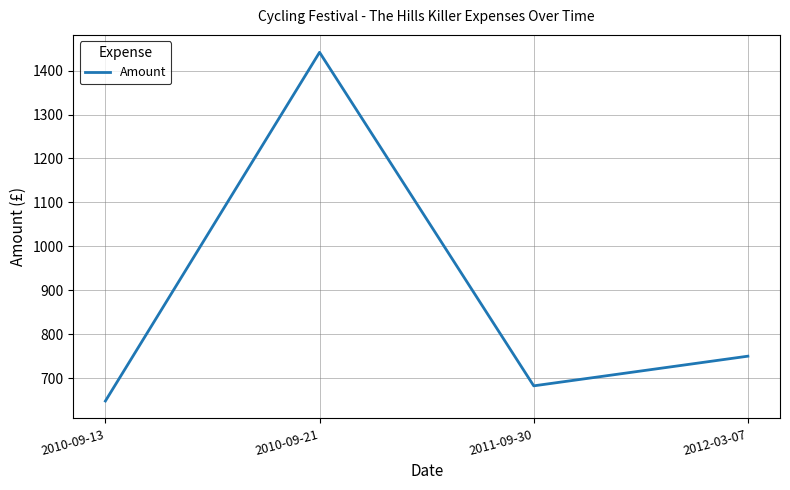

Does the chart have visible grid lines?

Yes